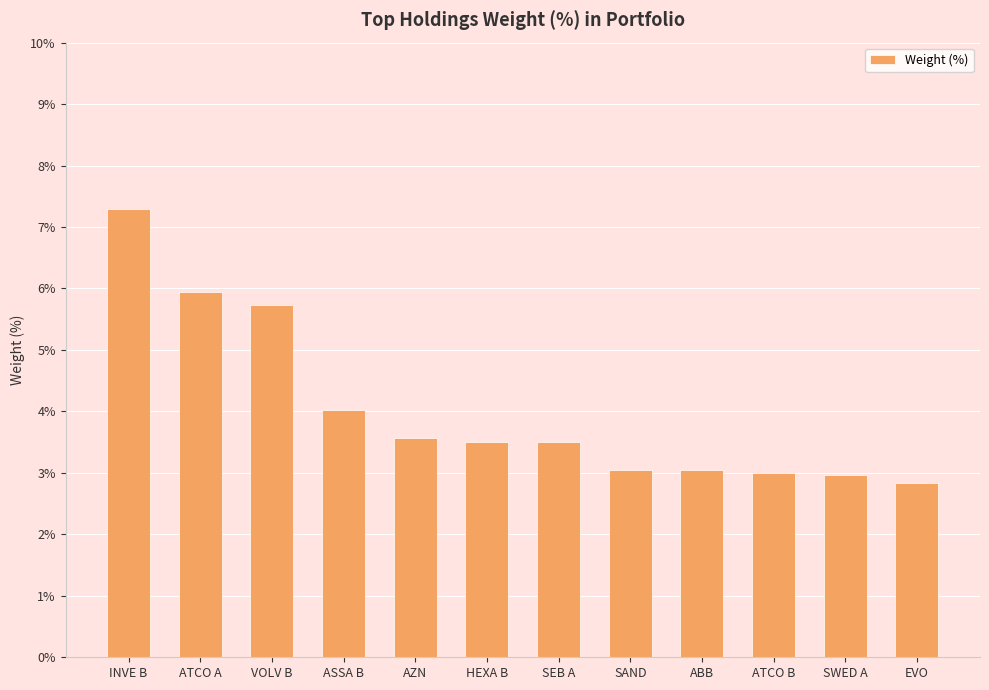

Does the chart contain any negative values?

No